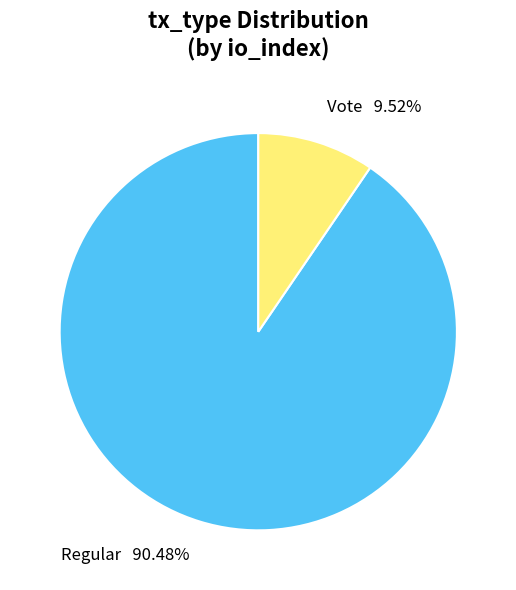

Which category has the biggest portion of the pie?

Regular